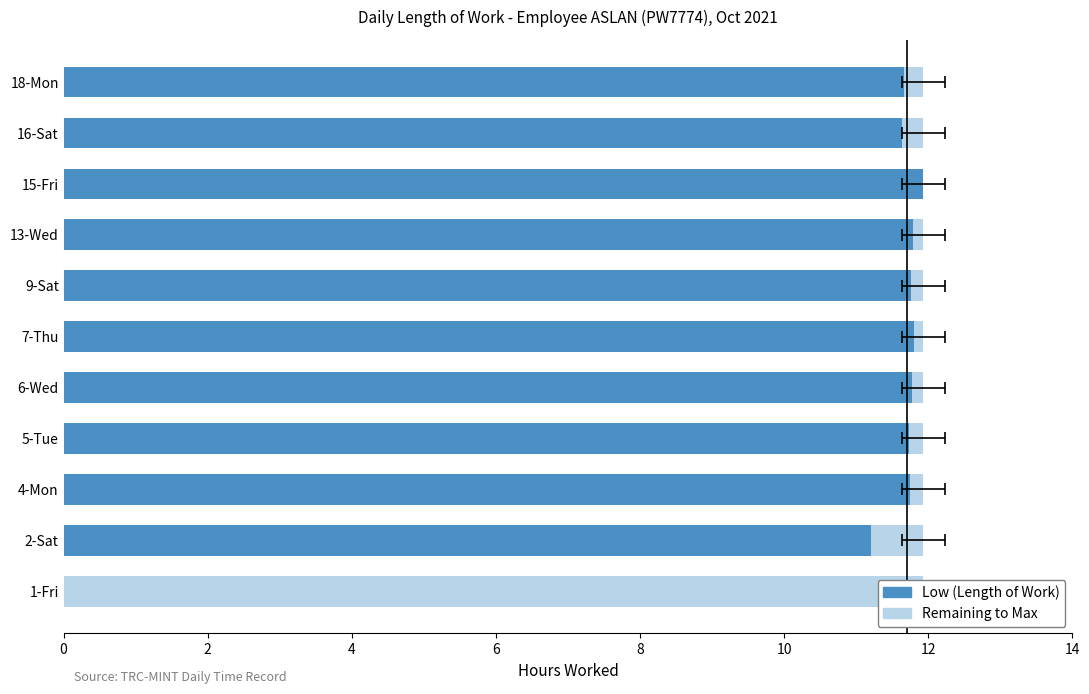

Rank the series by their average value, from lowest to highest.

Remaining to Max, Low (Length of Work)